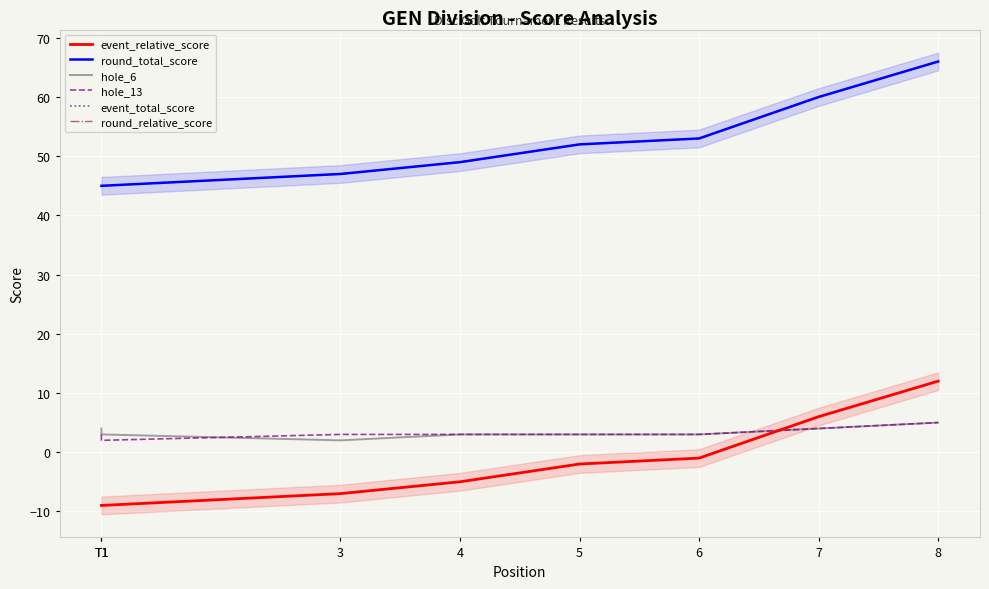

How many lines are shown in the chart?

6